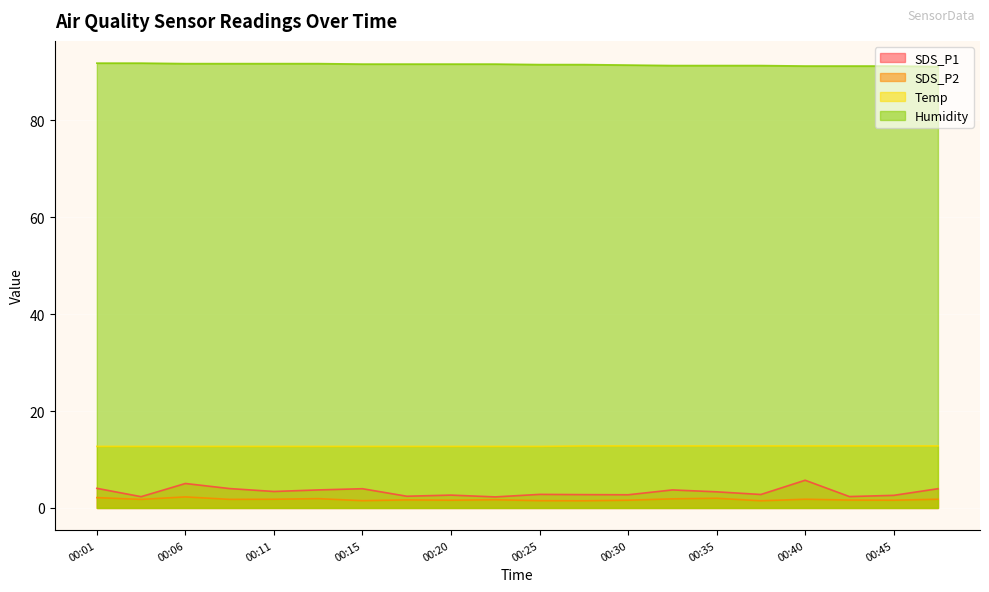

What is the difference between the second highest and second lowest values in the Humidity series?

0.6